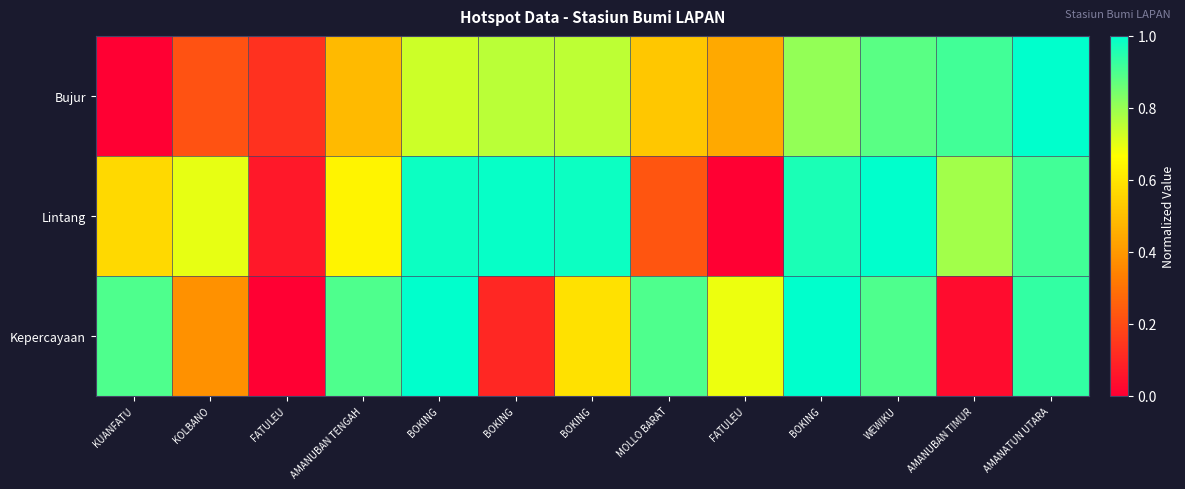

Between FATULEU and MOLLO BARAT, which is larger?

MOLLO BARAT